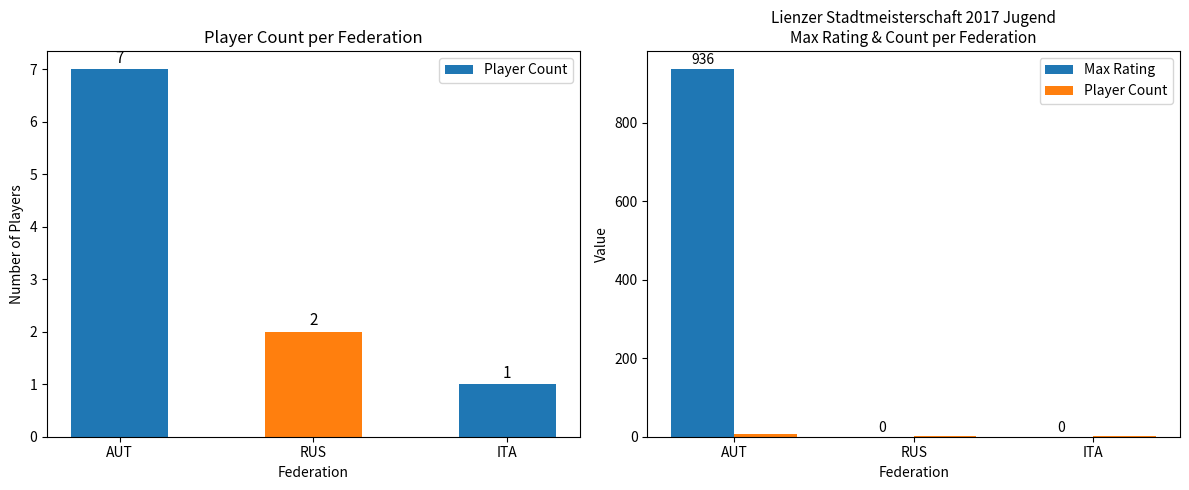

Reading left to right, transcribe all the data shown in this chart.

Player Count: 7	2	1
Max Rating: 936	0	0